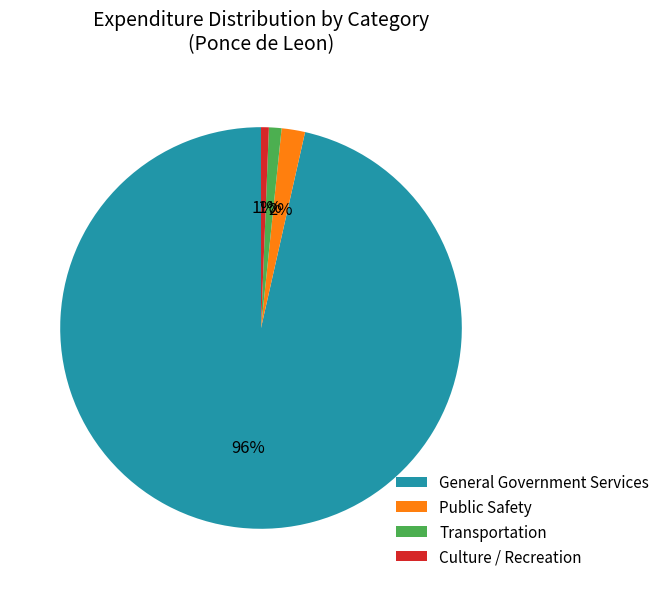

True or false: Transportation accounts for 11% of the total.

False